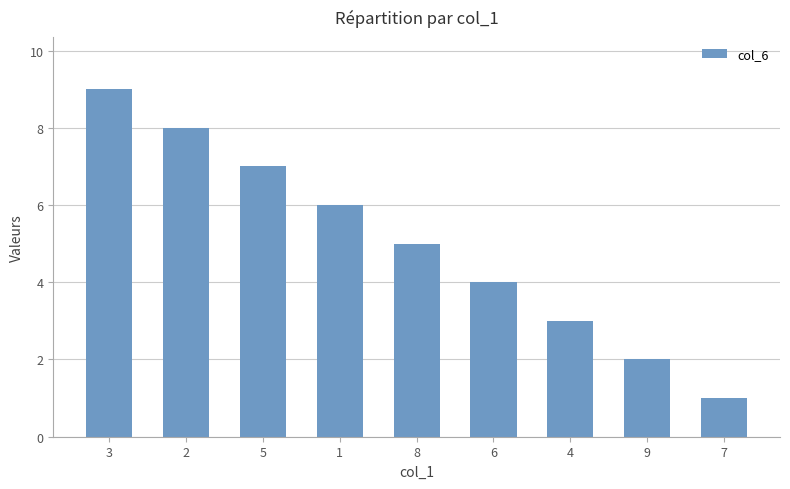

What is the maximum value shown in the chart?

9